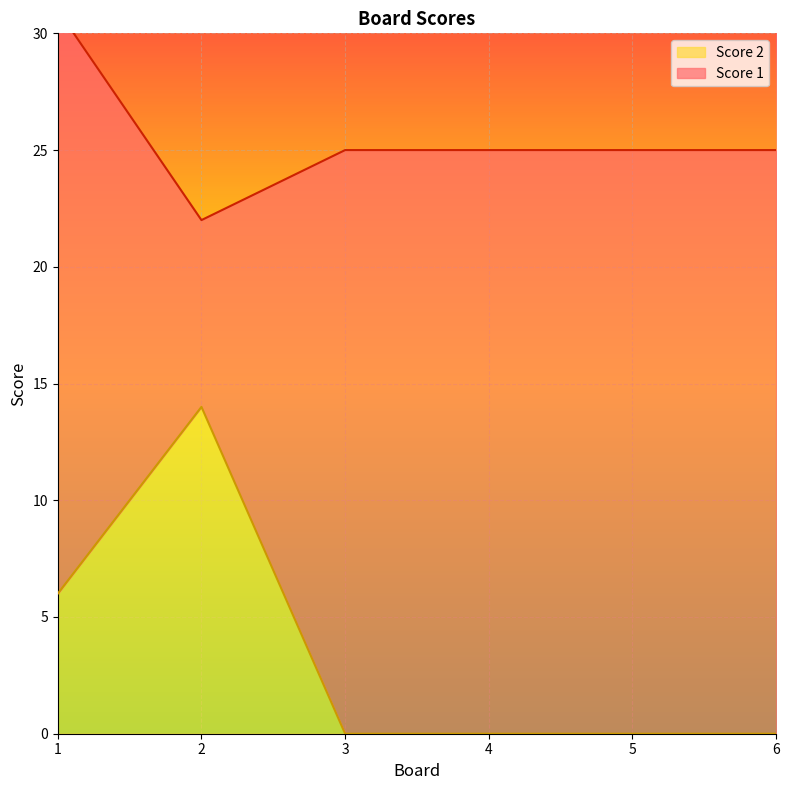

What is the value of the 1st point from the left?

6